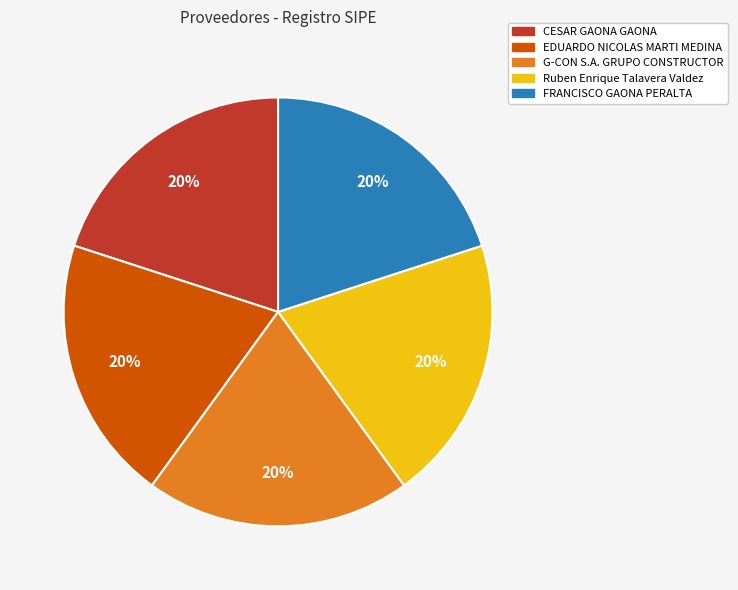

Is there a majority slice in this chart?

No